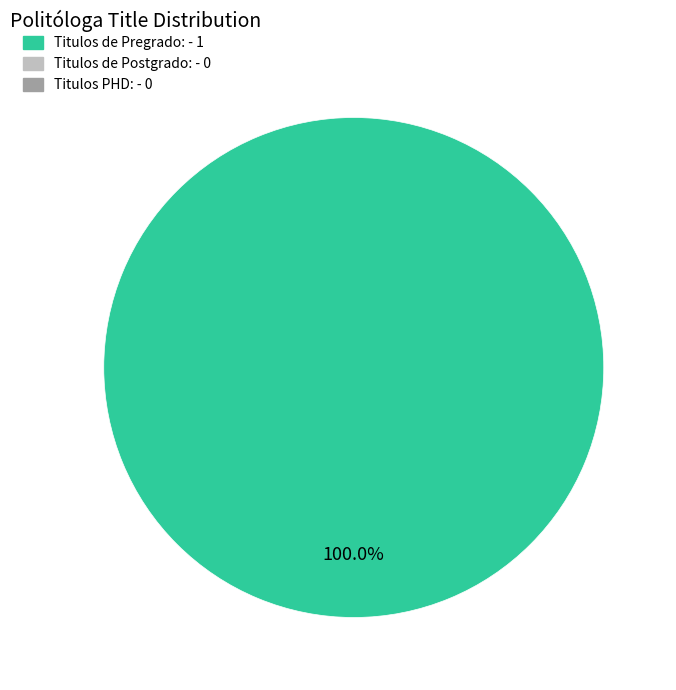

How many segments does this pie chart have?

1